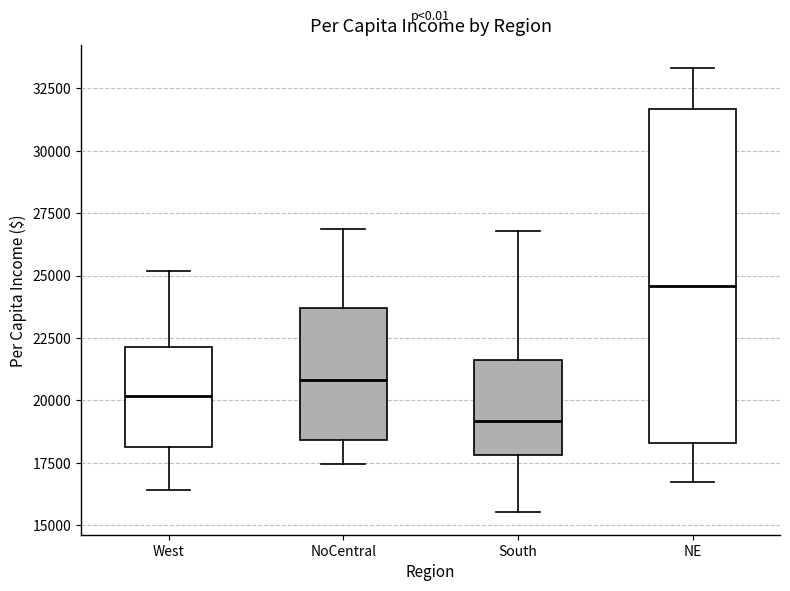

Which box's median line is the highest?

NE